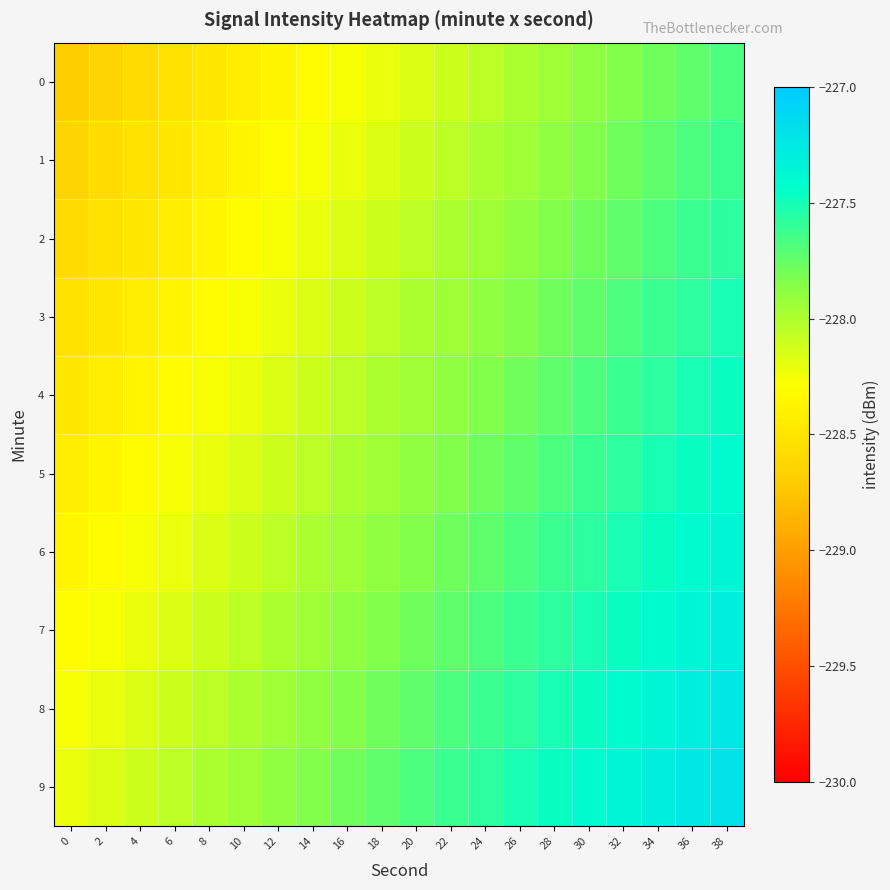

List the series in order of their peak value, highest first.

9, 8, 7, 6, 5, 4, 3, 2, 1, 0